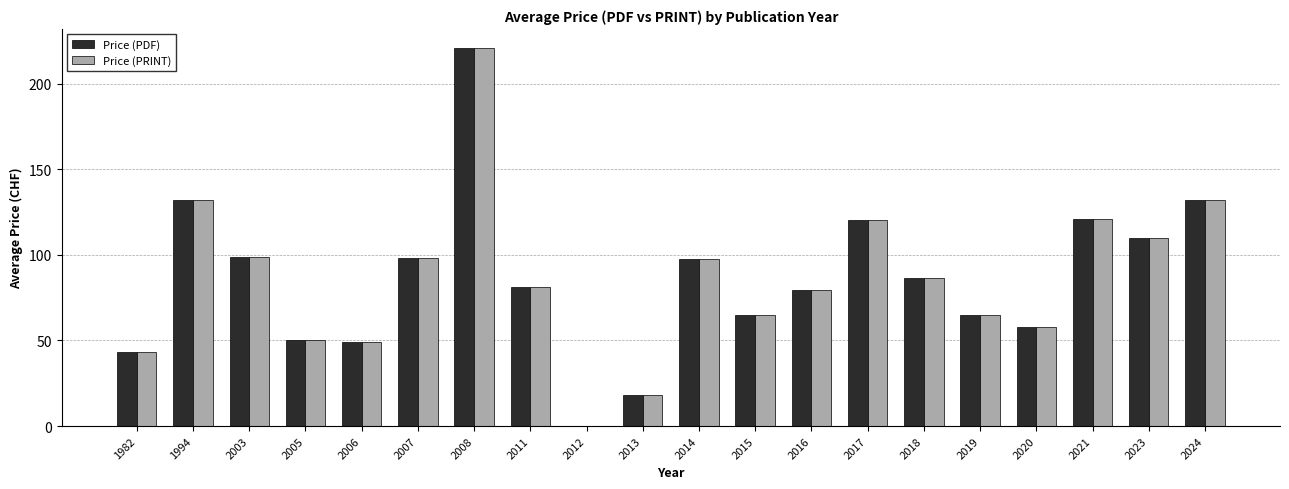

What is the total value across all series at 2020?

116.0